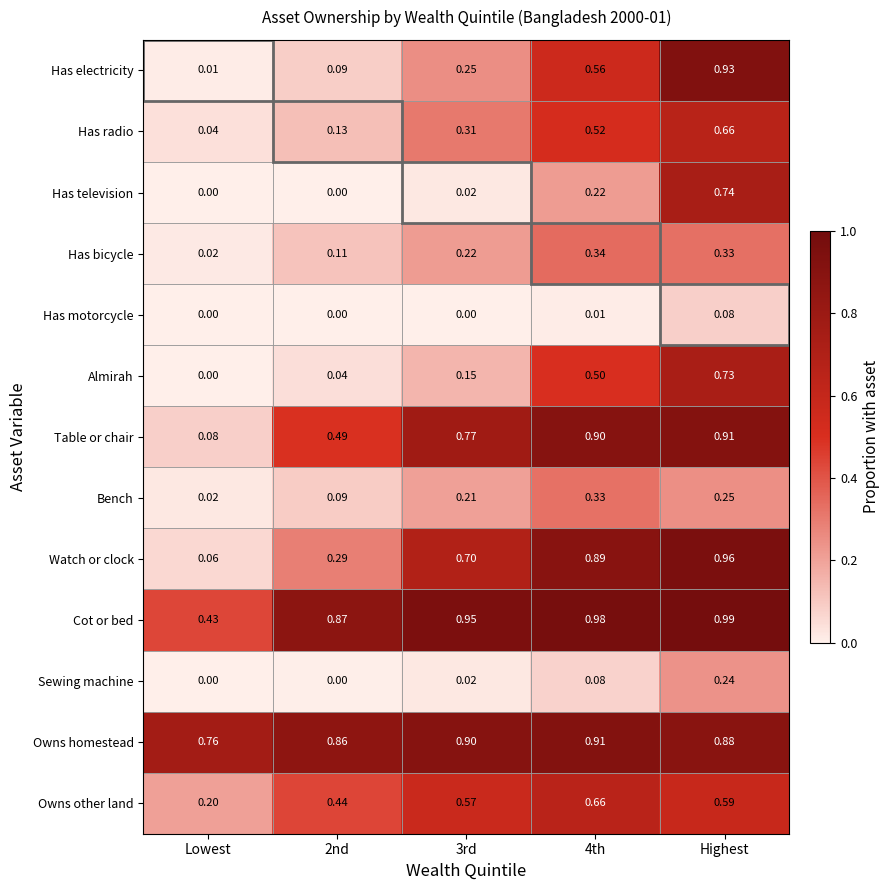

Which series has the largest range (max minus min)?

Has electricity